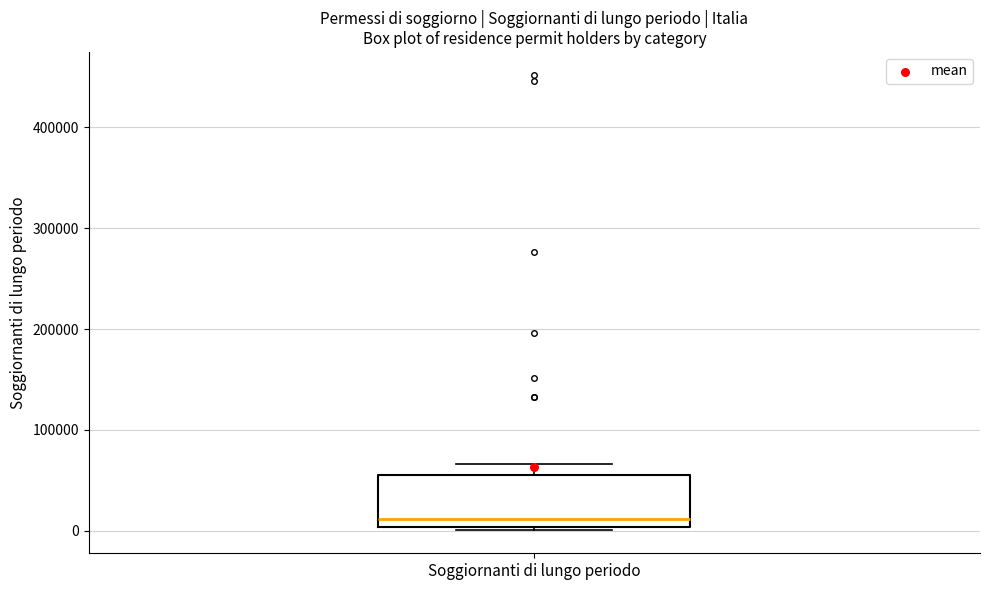

Read this box plot against the y-axis: the position of the median line, the range covered by the box, and the ends of both whiskers. The values are not printed on the chart, so give them approximately, as read against the axis.

median 10000, box 0 to 50000, whiskers 0 (just below the box's lower edge) to 70000